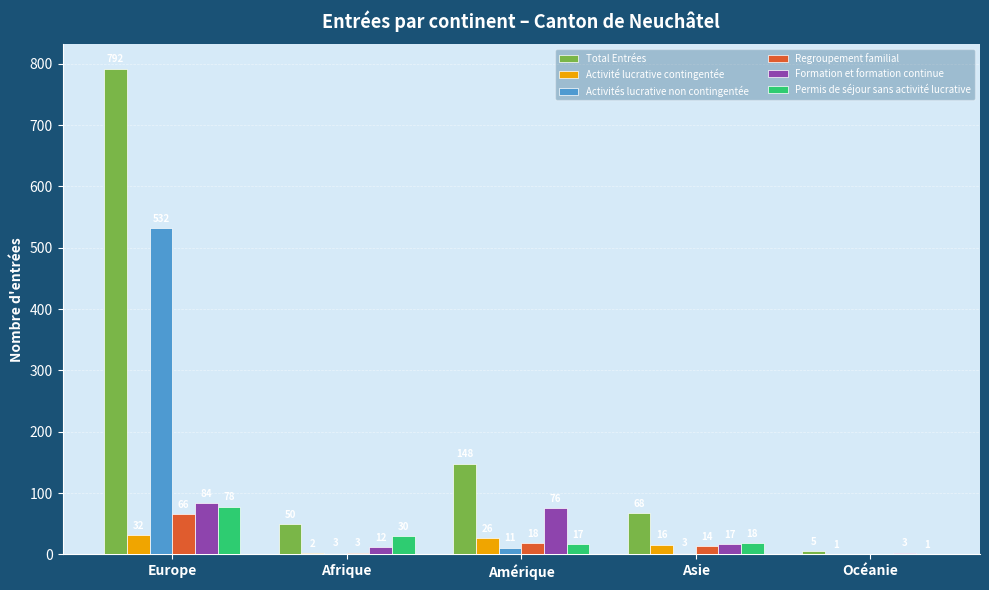

What is the sum of the Permis de séjour sans activité lucrative values at Amérique and Asie?

35